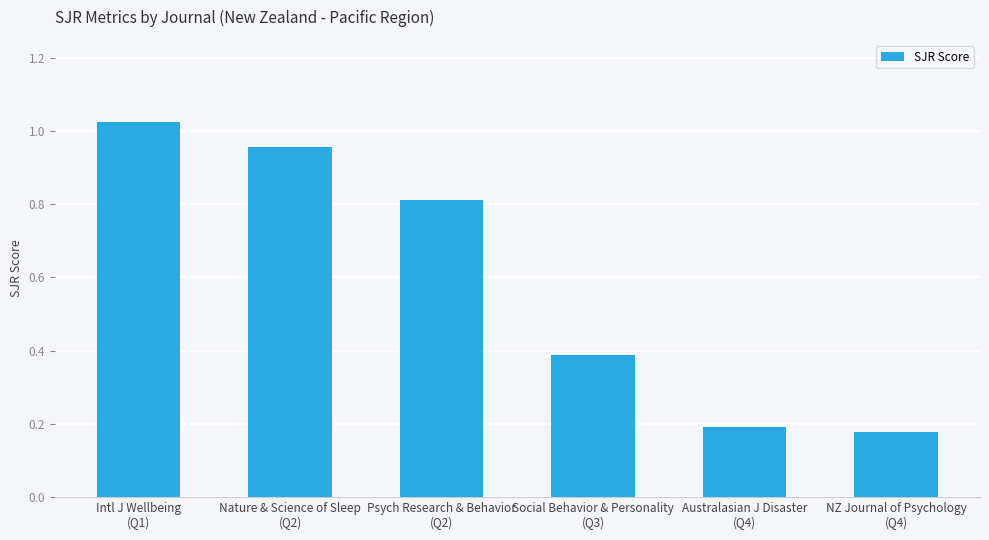

What is the difference between the second highest and minimum values?

0.8